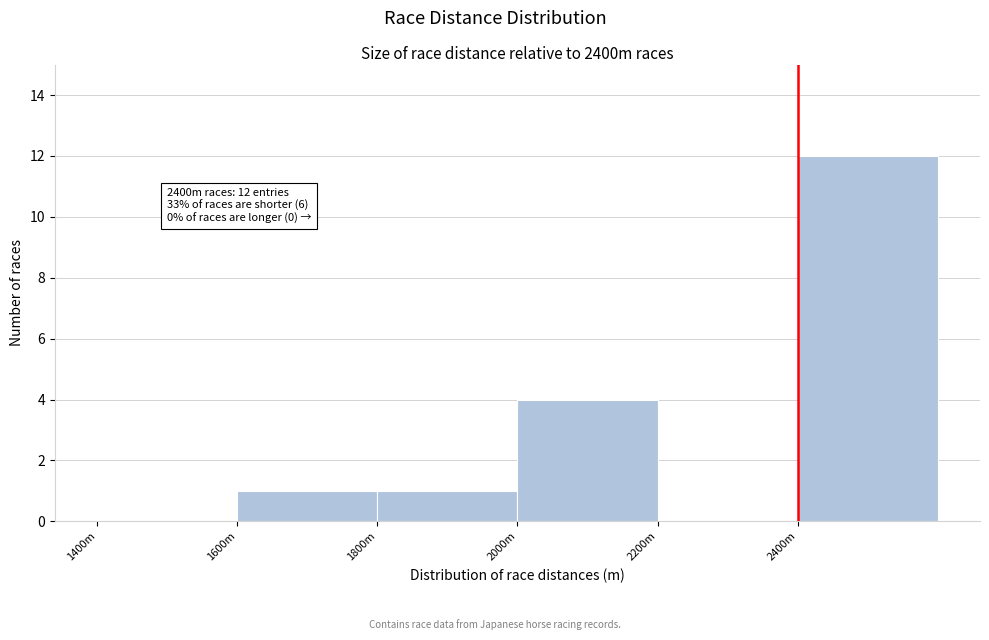

Reading left to right, extract all data points from this chart.

1400m=0	1600m=1	1800m=1	2000m=4	2200m=0	2400m=12